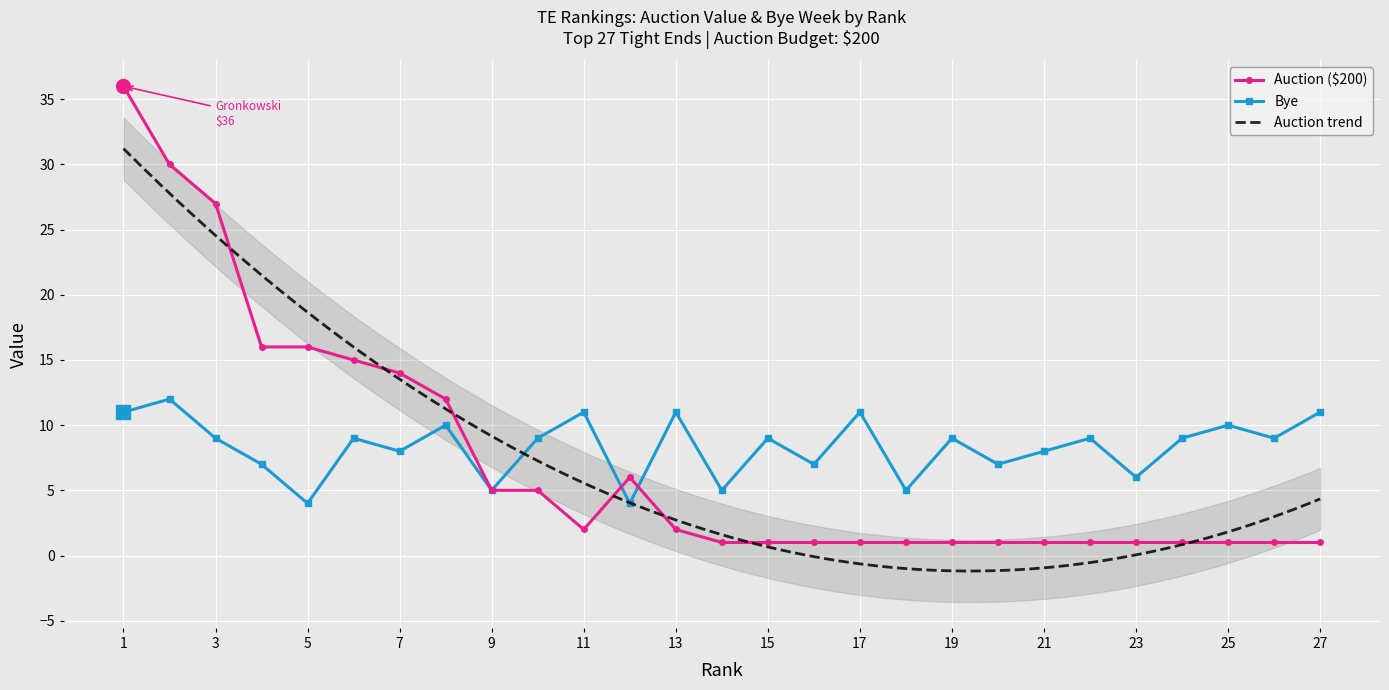

Which series has the widest spread of values?

Auction ($200)